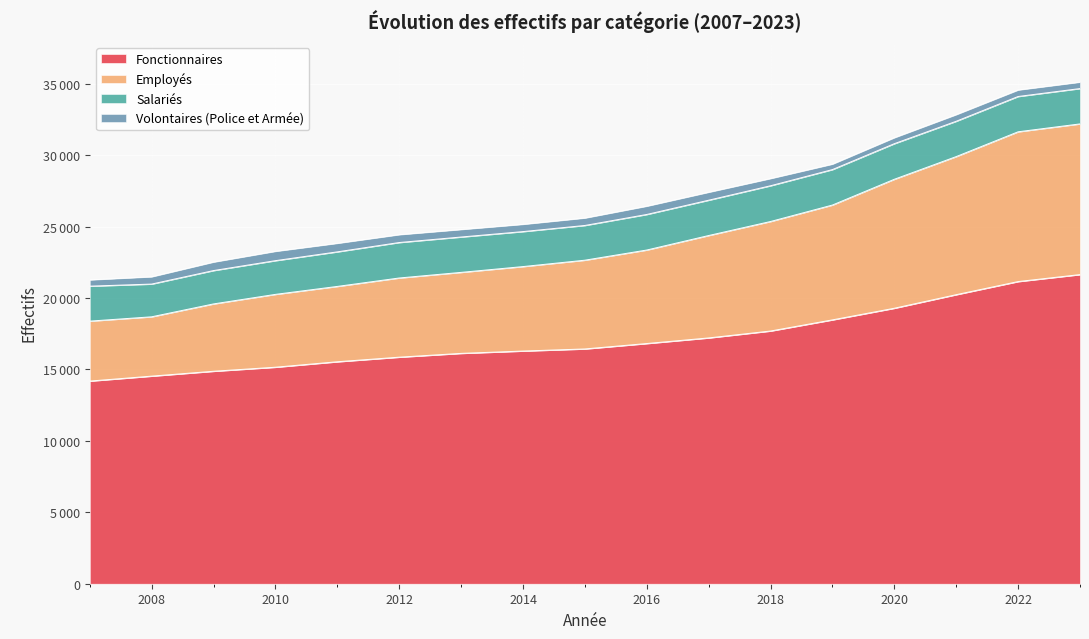

What is the sum of all Fonctionnaires values?

291499